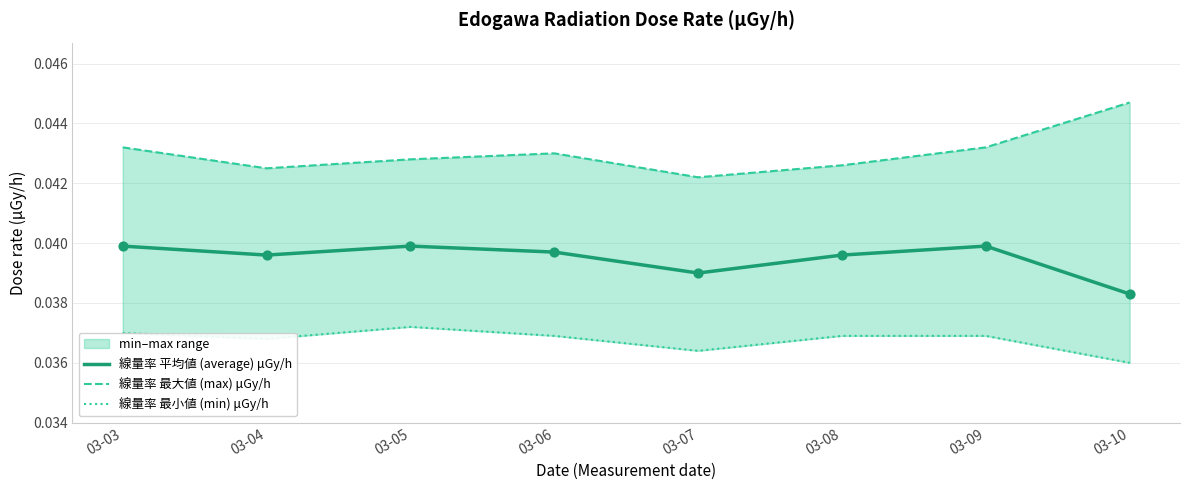

Which series reaches the maximum Y coordinate?

線量率 最大値 (max) μGy/h